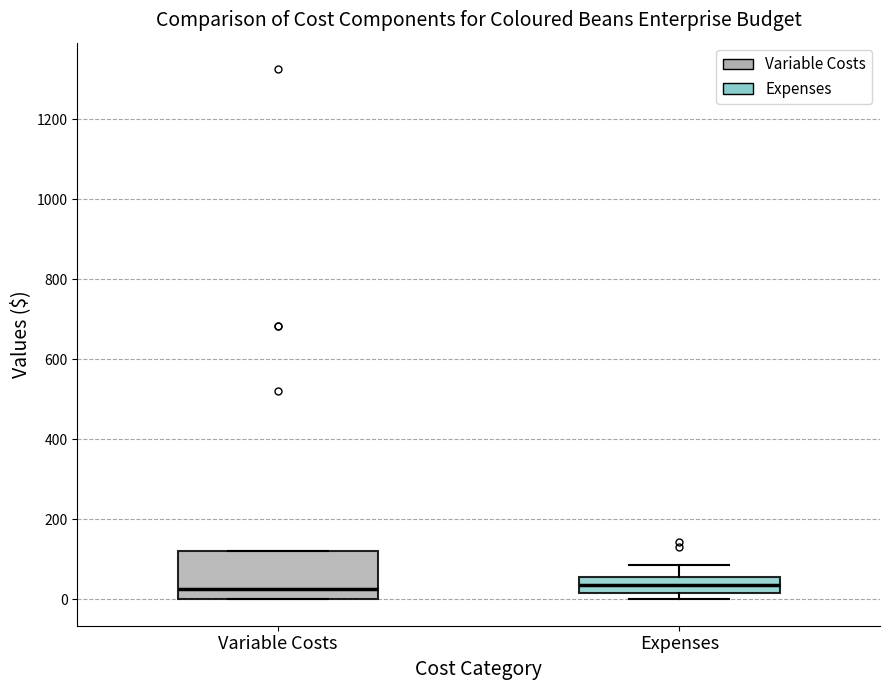

Reading left to right, read every box against the y-axis: the position of its median line, the range the box covers, and the ends of its whiskers. The values are not printed on the chart, so give them approximately, as read against the axis.

Variable Costs: median 20, box 0 to 120, whiskers 0 to 120
Expenses: median 40, box 20 to 60, whiskers 0 to 80